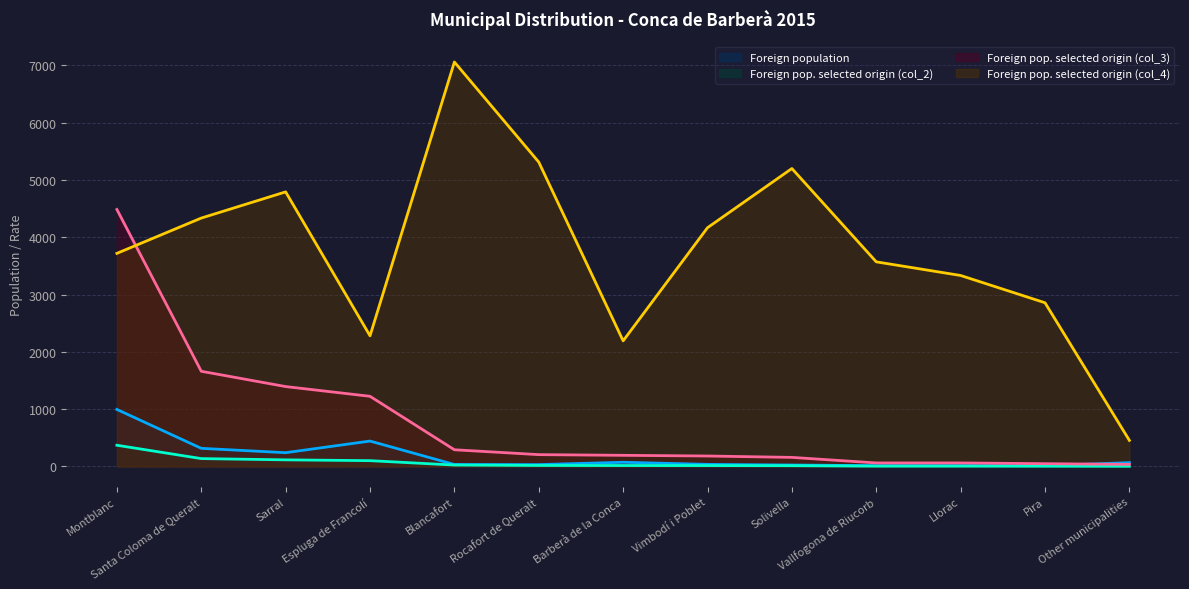

How many values in the Foreign pop. selected origin (col_3) series are below 194?

6